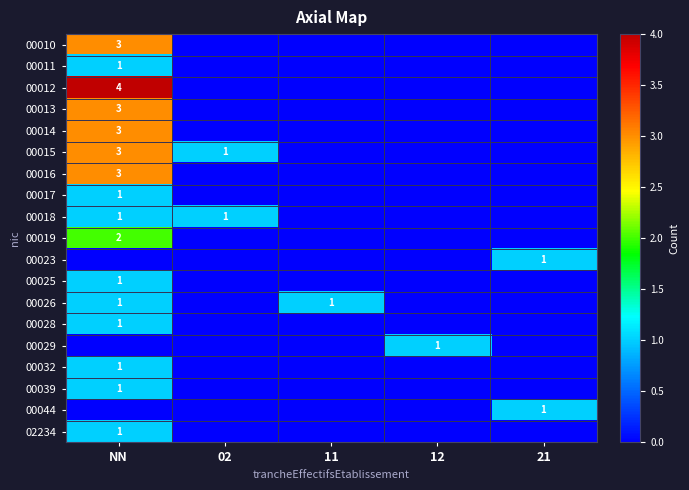

At which category does the chart reach its minimum across all series?

02